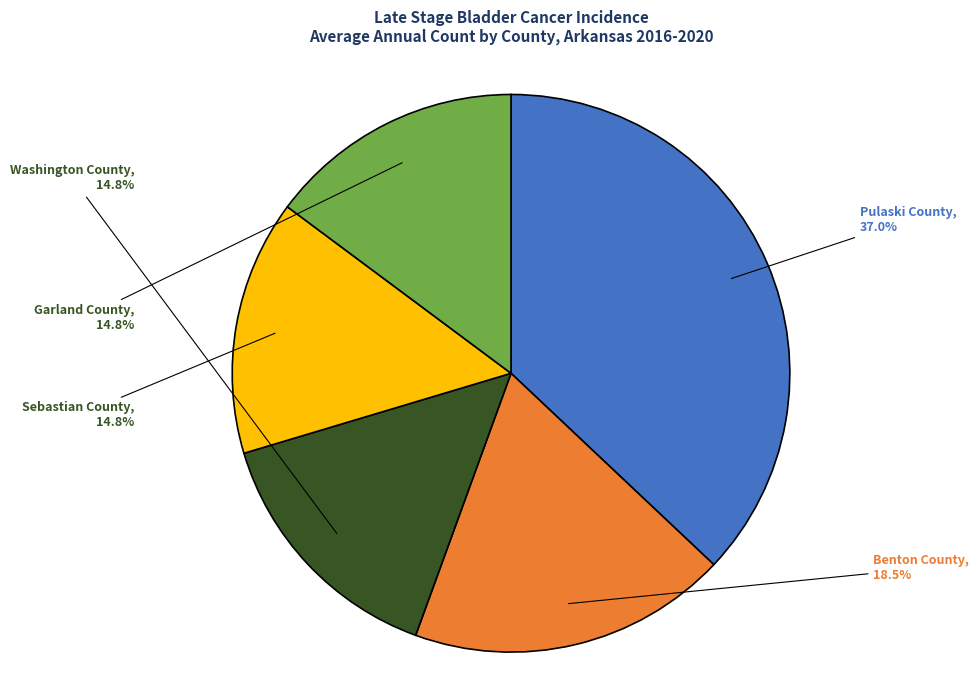

Is there any slice that represents more than half of the pie?

No